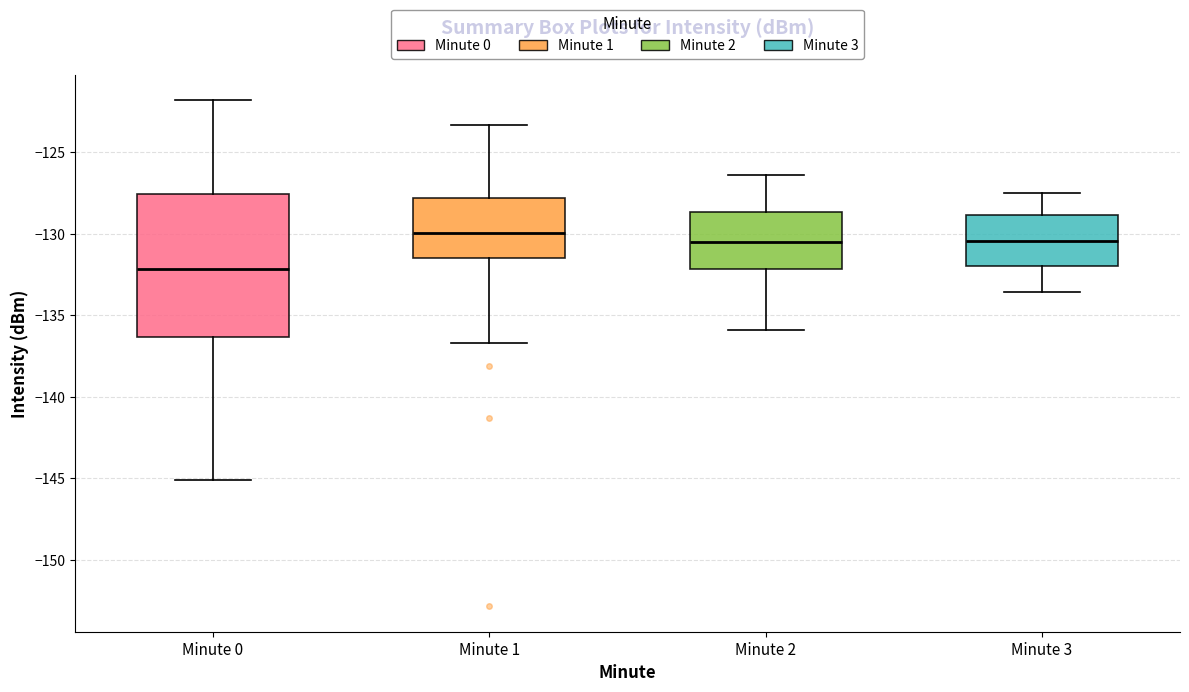

Which box has the highest median line?

Minute 1